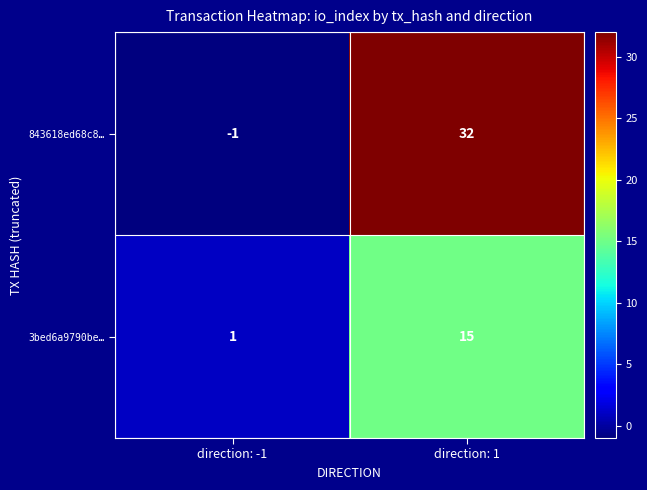

Where is 3bed6a9790be… nearest to the value 8?

direction: -1